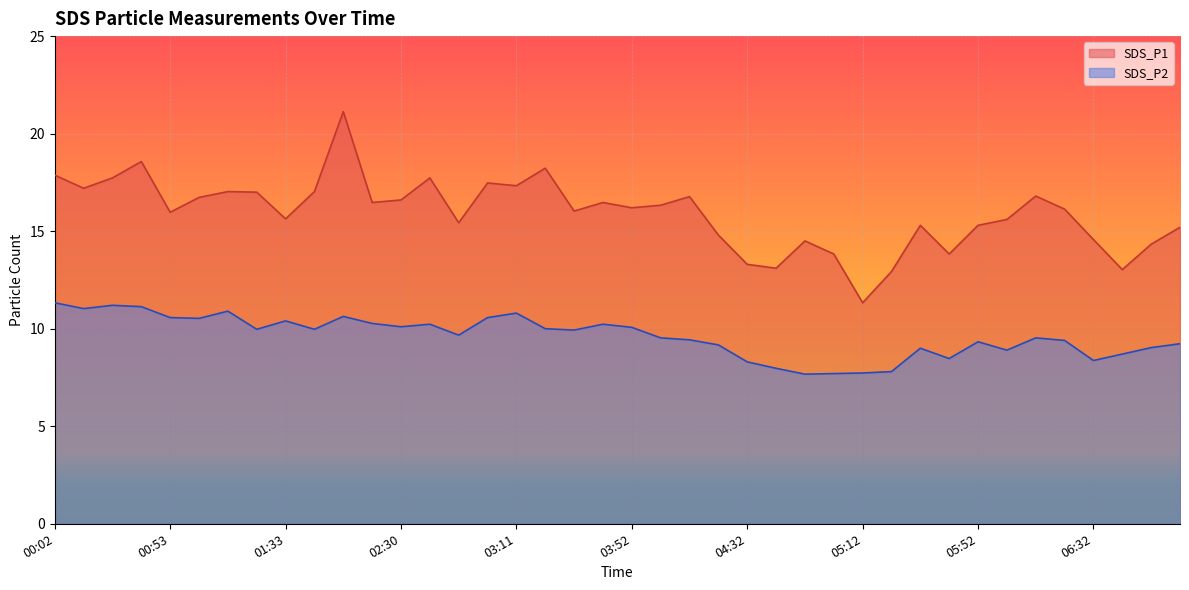

What is the difference between the second highest and minimum values in the SDS_P2 series?

3.5